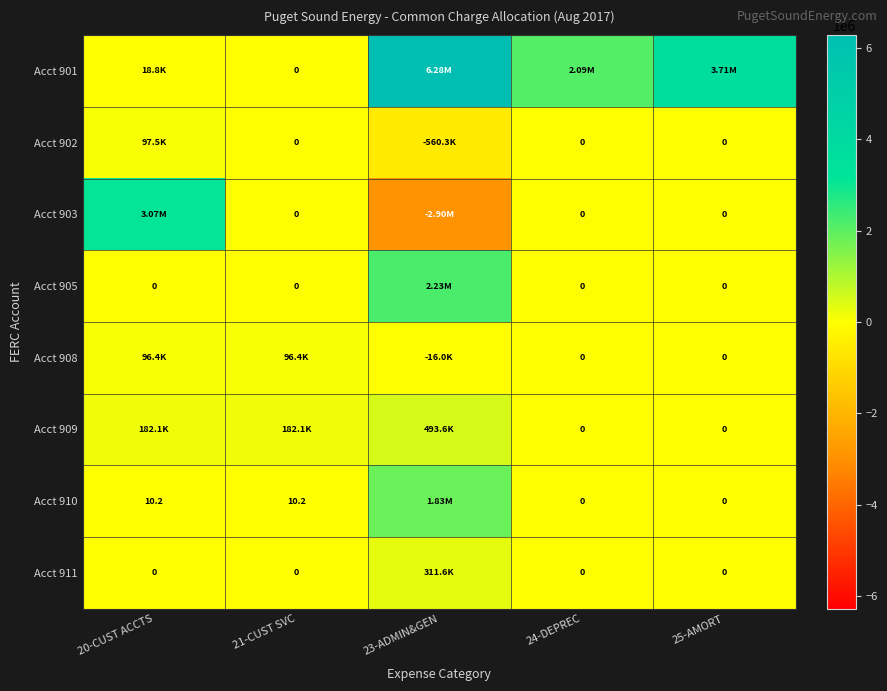

What is the average value of the Acct 902 series?

-92552.3